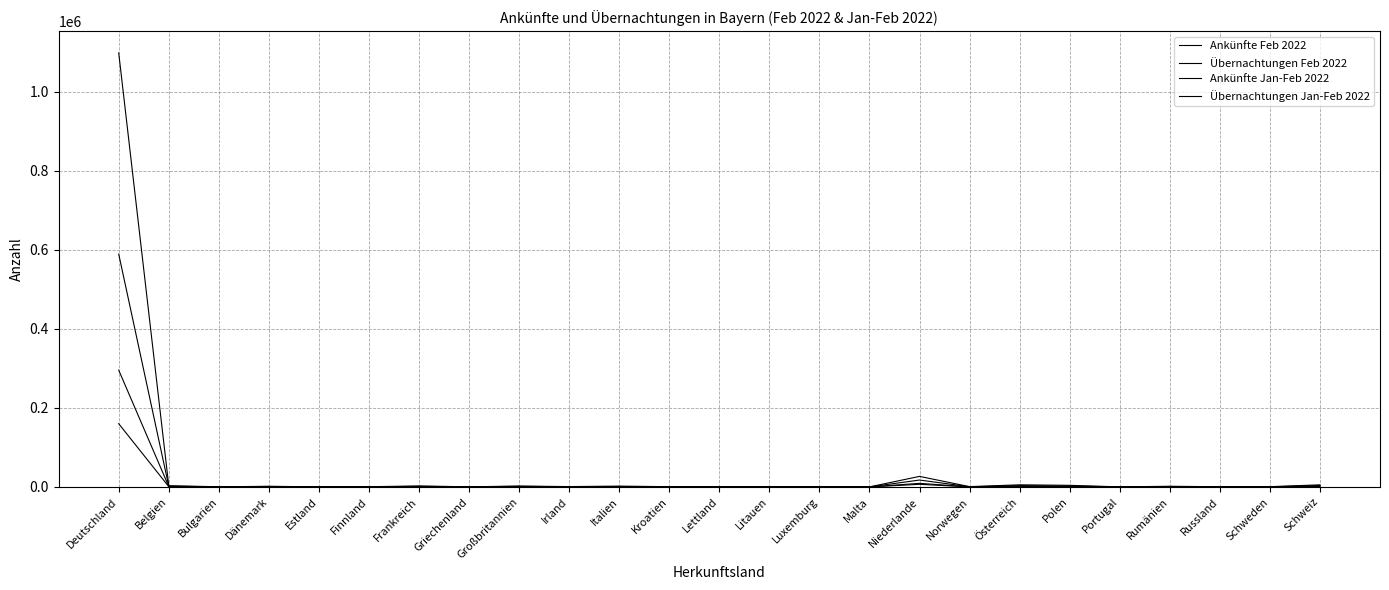

How many distinct data groups are displayed?

4